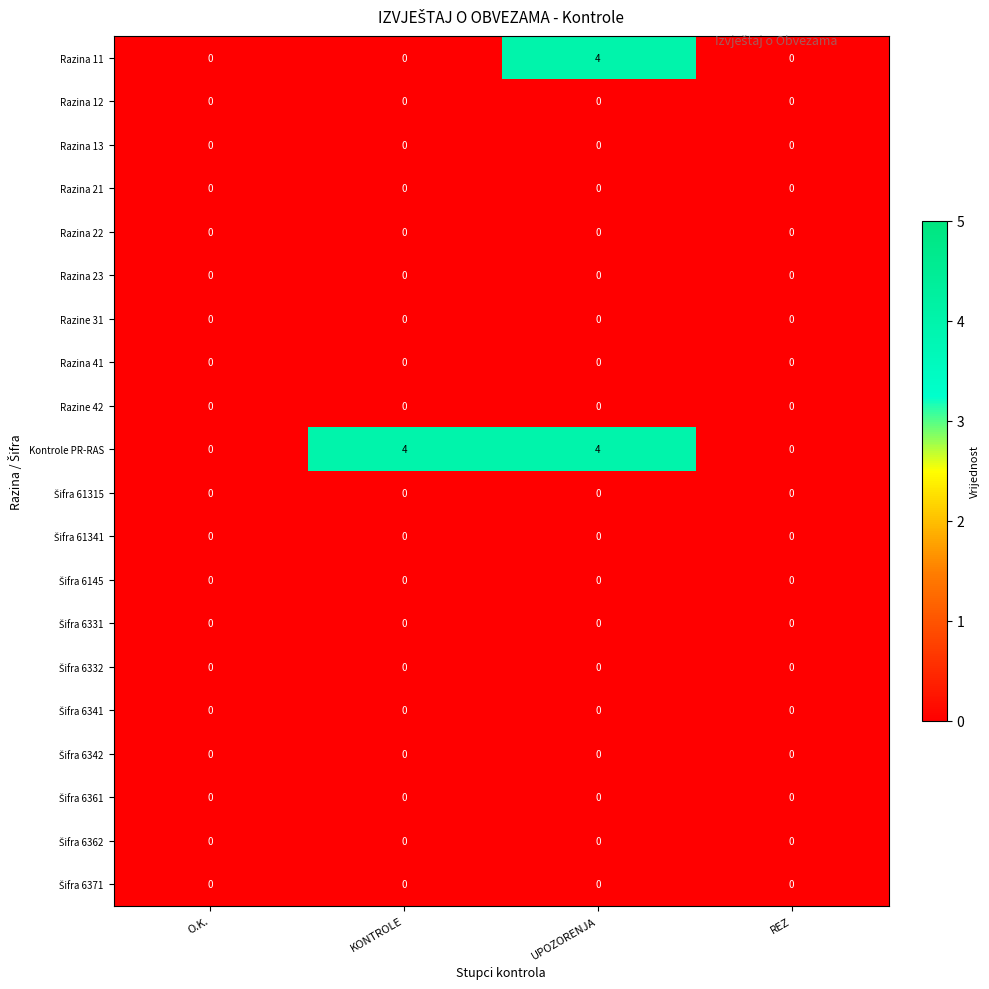

The Razina 13 series shows 0 at O.K.. True or false?

True